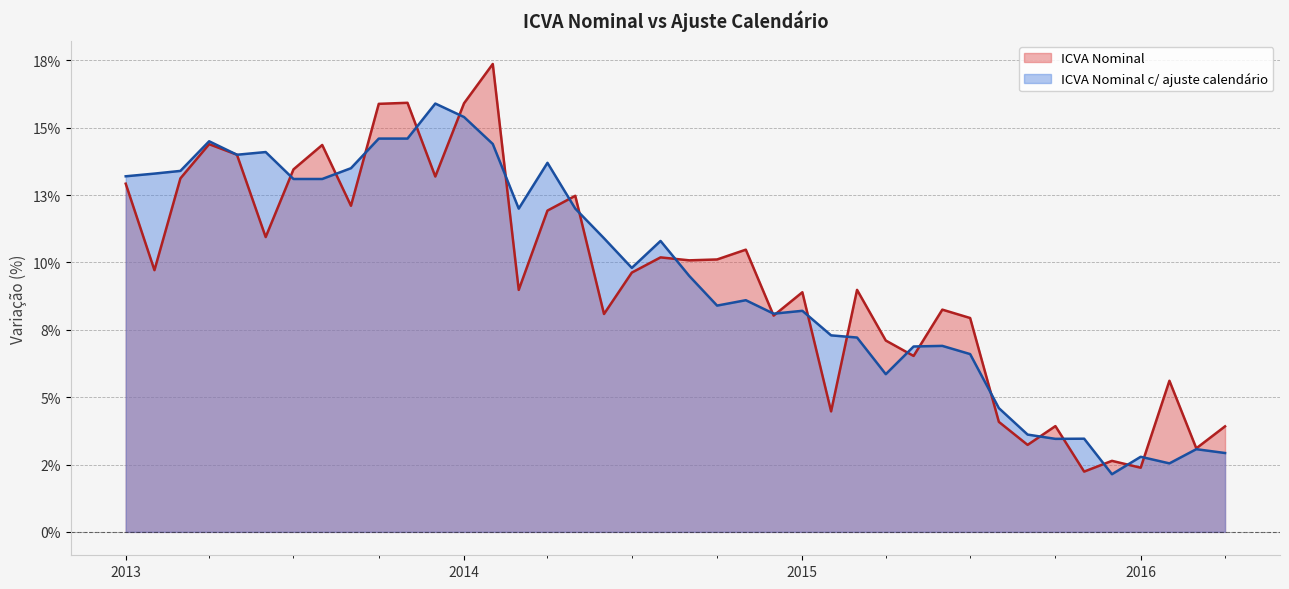

Where is ICVA Nominal nearest to the value 0?

2015-11-01